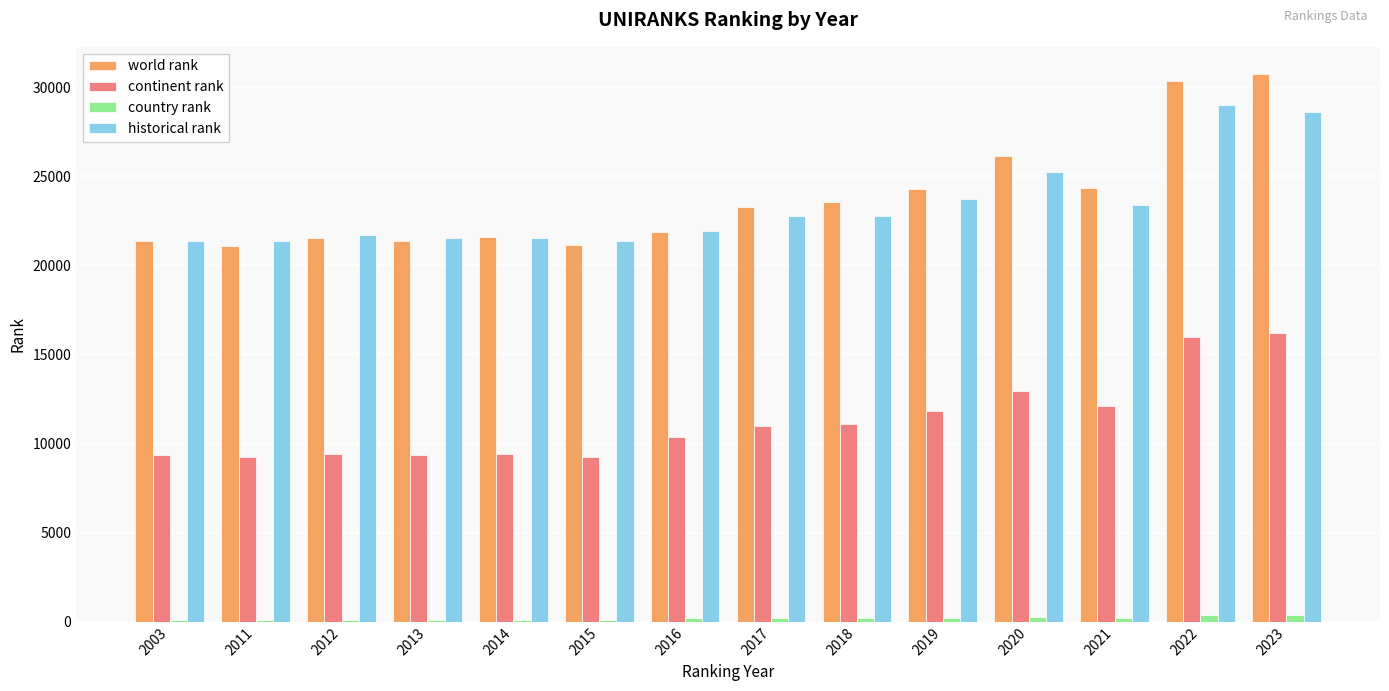

What is the difference between the maximum and second lowest values in the world rank series?

9555